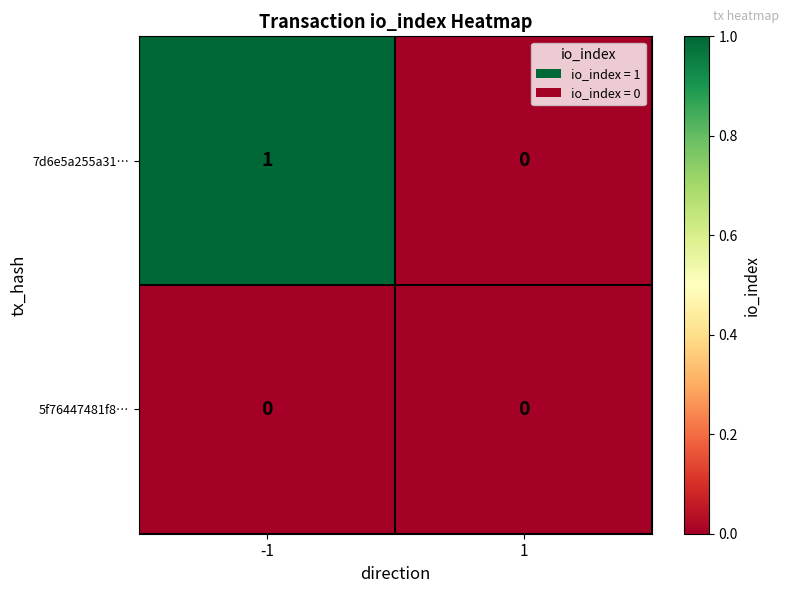

Which series has the largest total across all categories?

7d6e5a255a31…